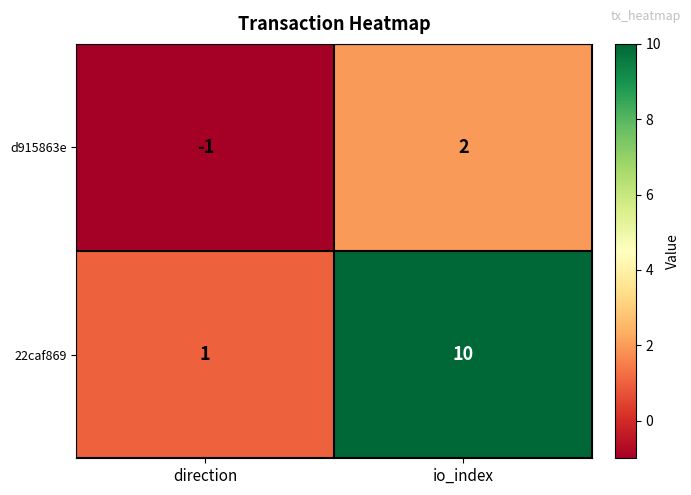

At io_index, list the series in order from largest to smallest.

22caf869, d915863e